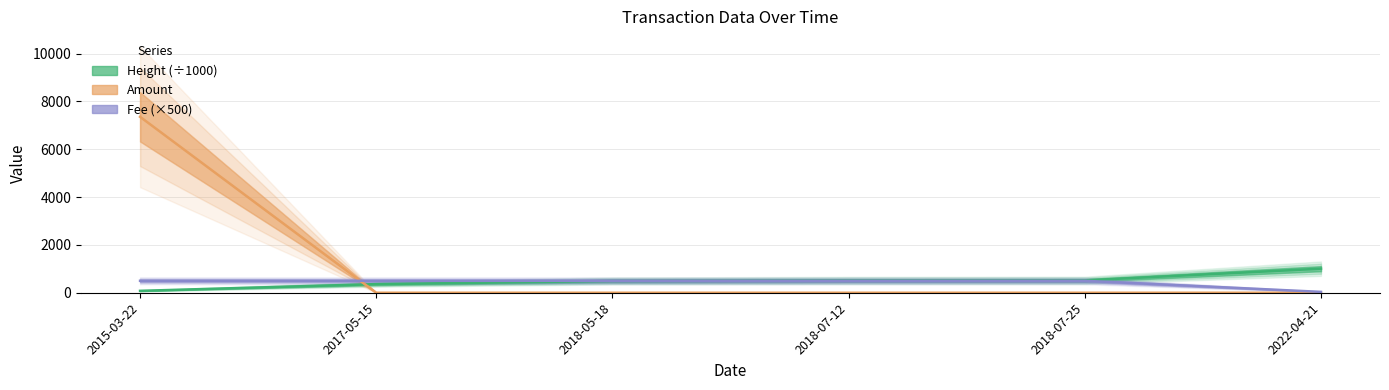

Which series changed the most between 2017-05-15 and 2018-07-12?

Height (÷1000)